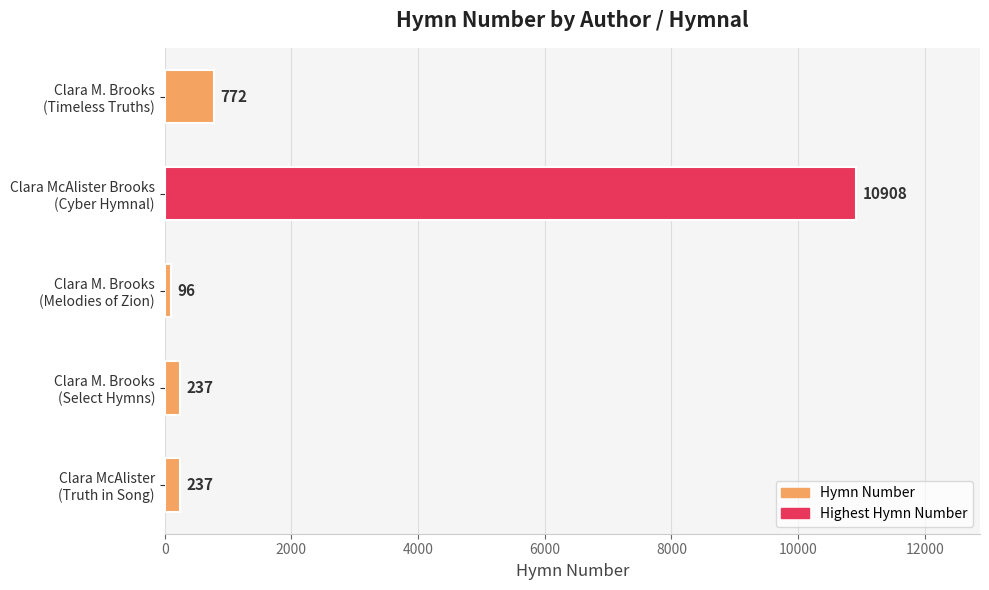

What is the greatest value displayed?

10908